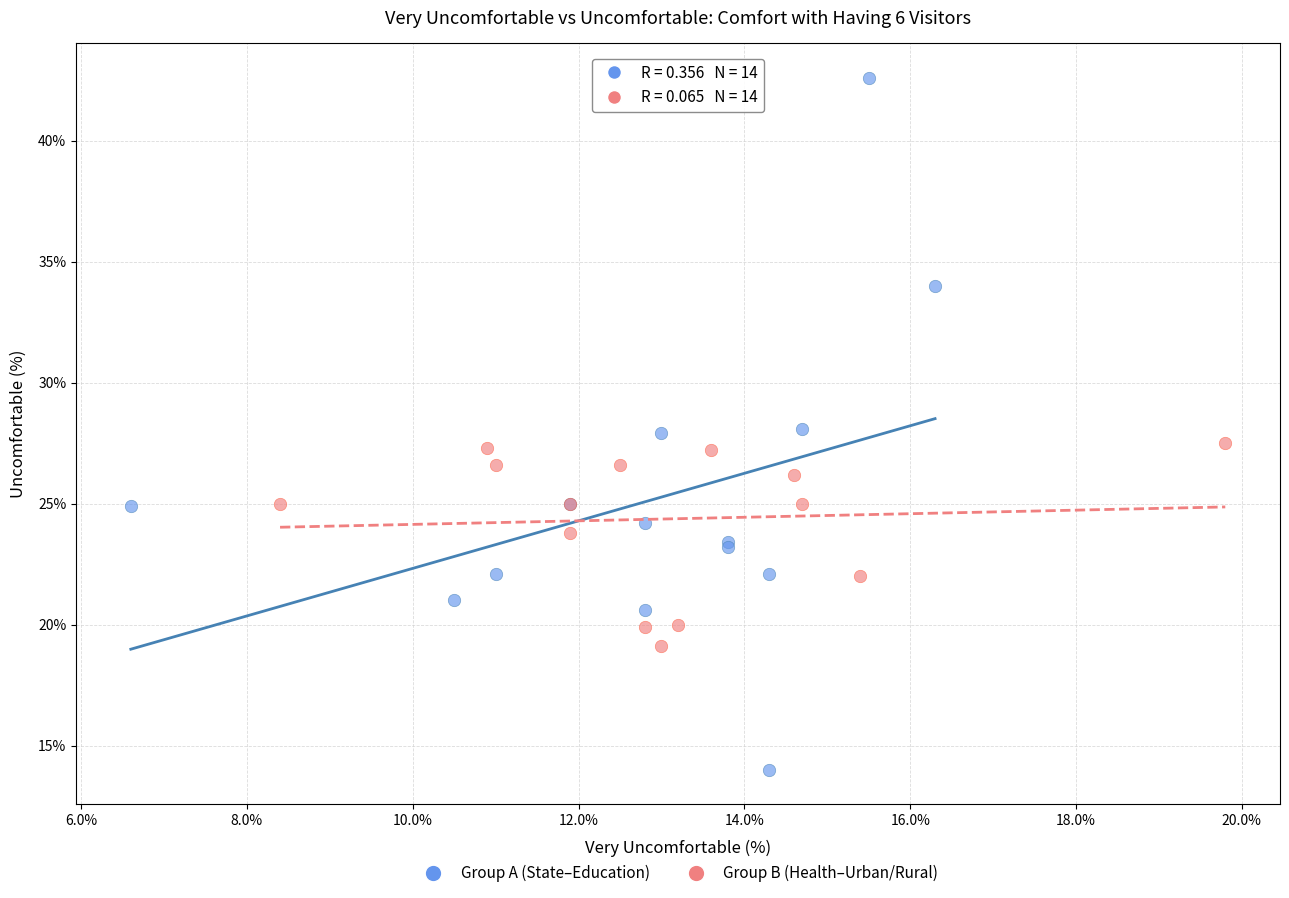

Which series contains the lowest Y value?

Group A (State–Education)